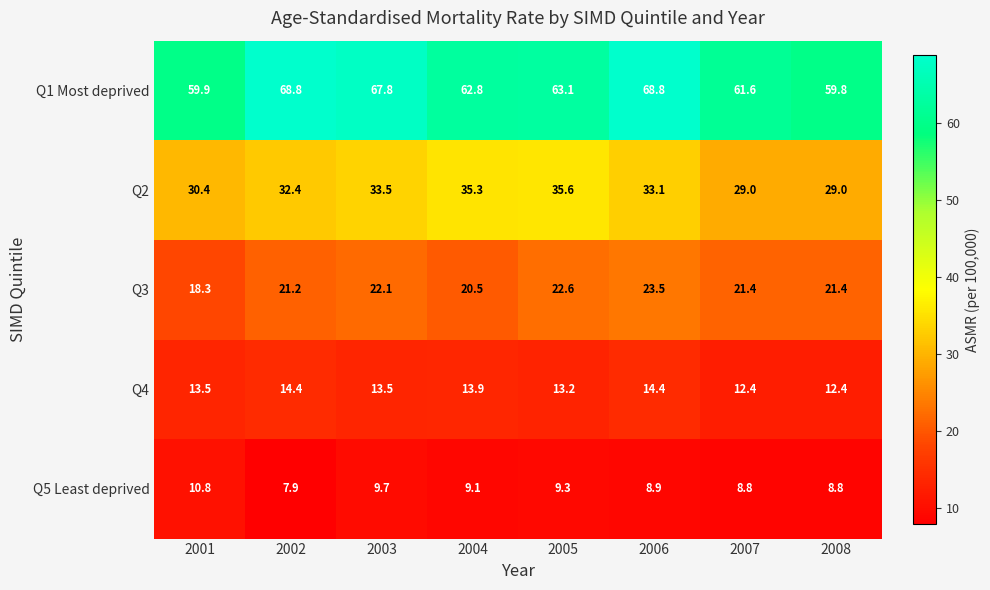

At how many categories does at least one series exceed 42?

8